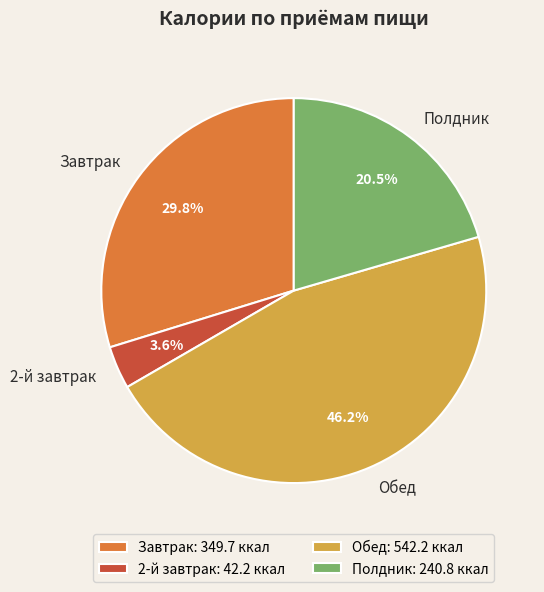

What percentage is the Обед slice, to the nearest percent?

46%